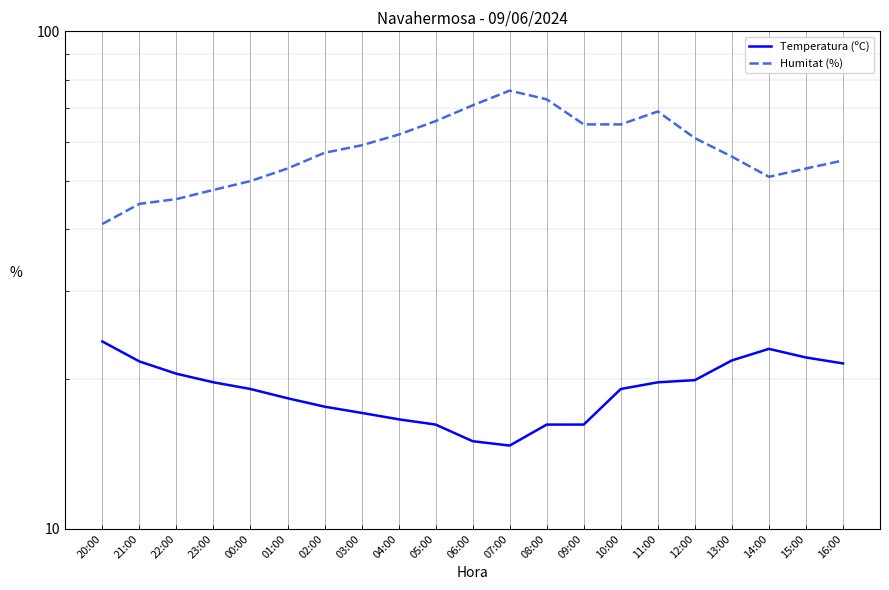

How many distinct data groups are displayed?

2